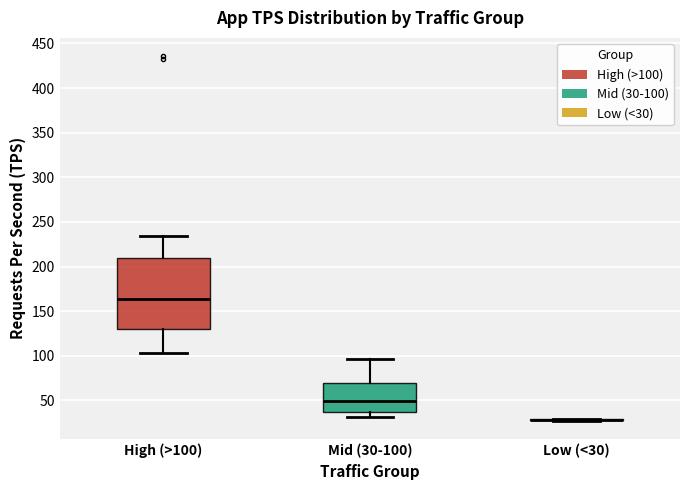

Reading left to right, transcribe this box plot: for each box, give where its median line is, the range the box spans, and where its two whiskers end, as read against the y-axis. The values are not printed on the chart, so give them approximately, as read against the axis.

High (>100): median 165, box 130 to 210, whiskers 105 to 235
Mid (30-100): median 50, box 35 to 70, whiskers 30 to 95
Low (<30): box collapsed to a line at 30, whiskers 25 to 30